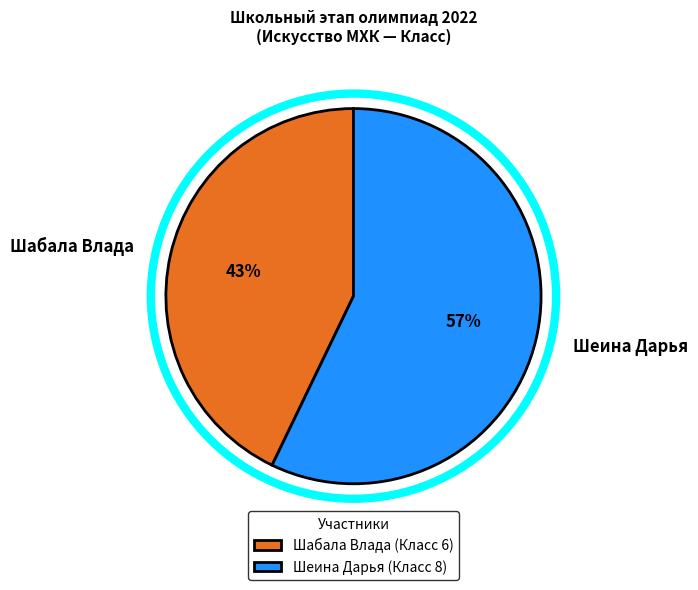

Which slice is the smallest?

Шабала Влада